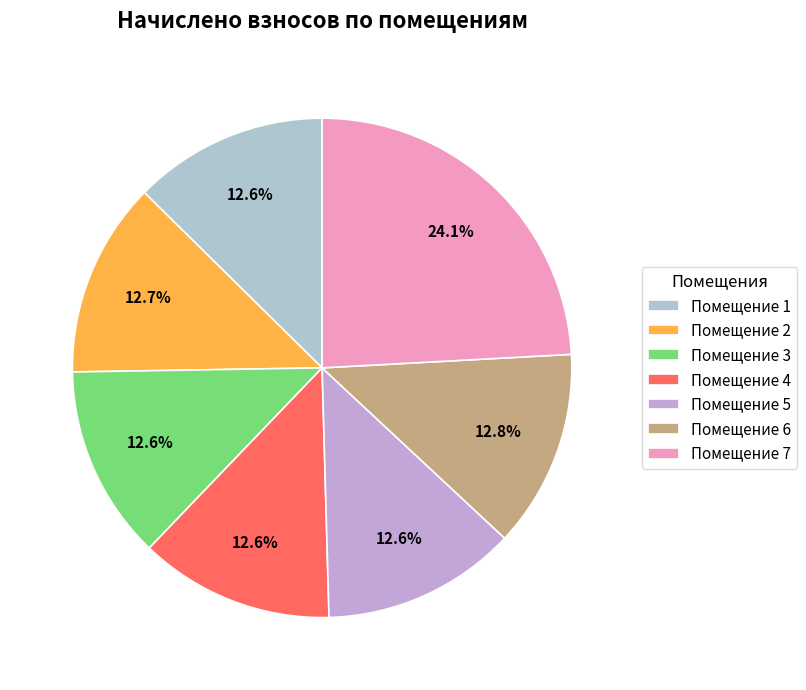

What is the smallest slice in the pie chart?

3